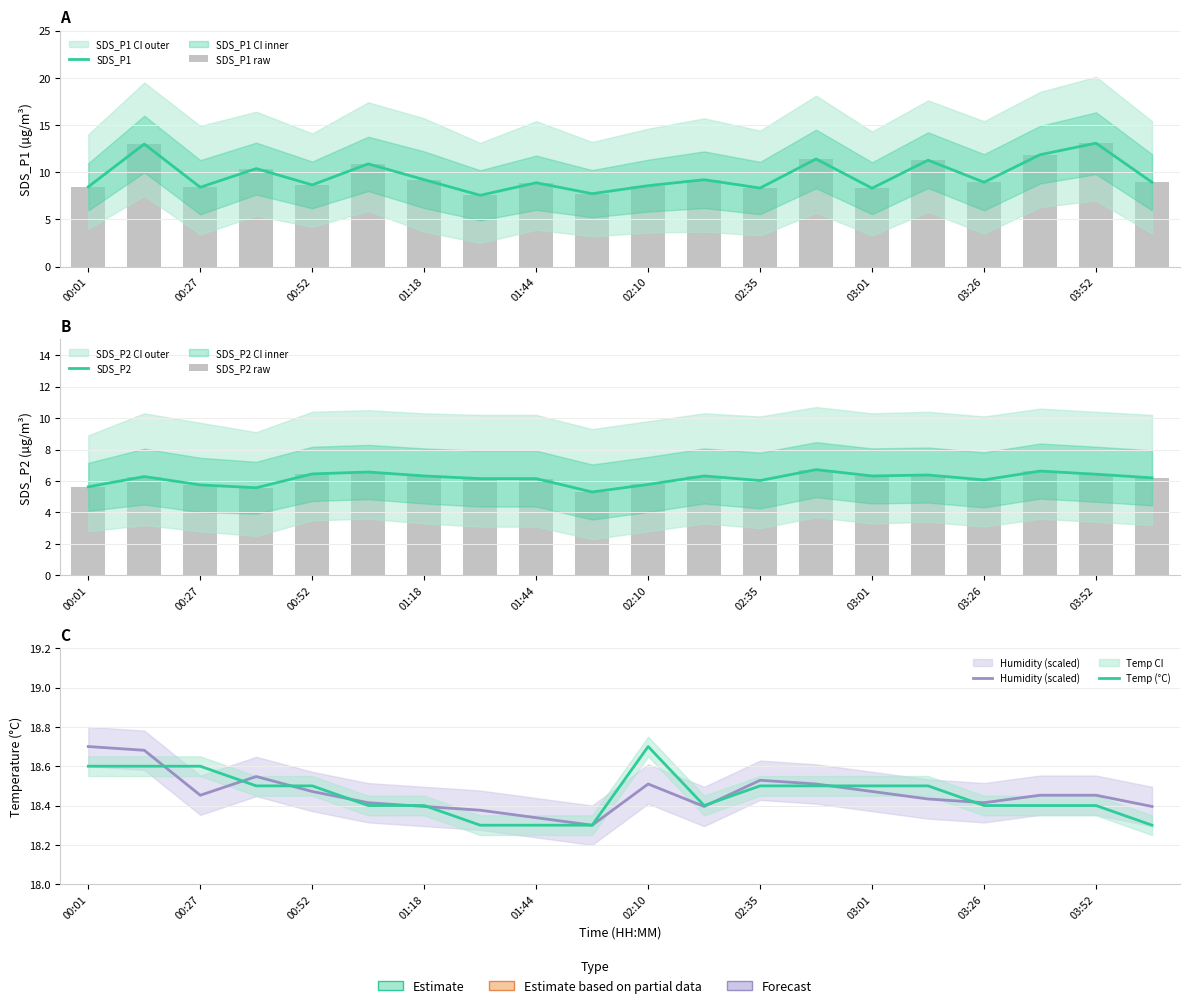

Does the chart contain stacked bars?

No